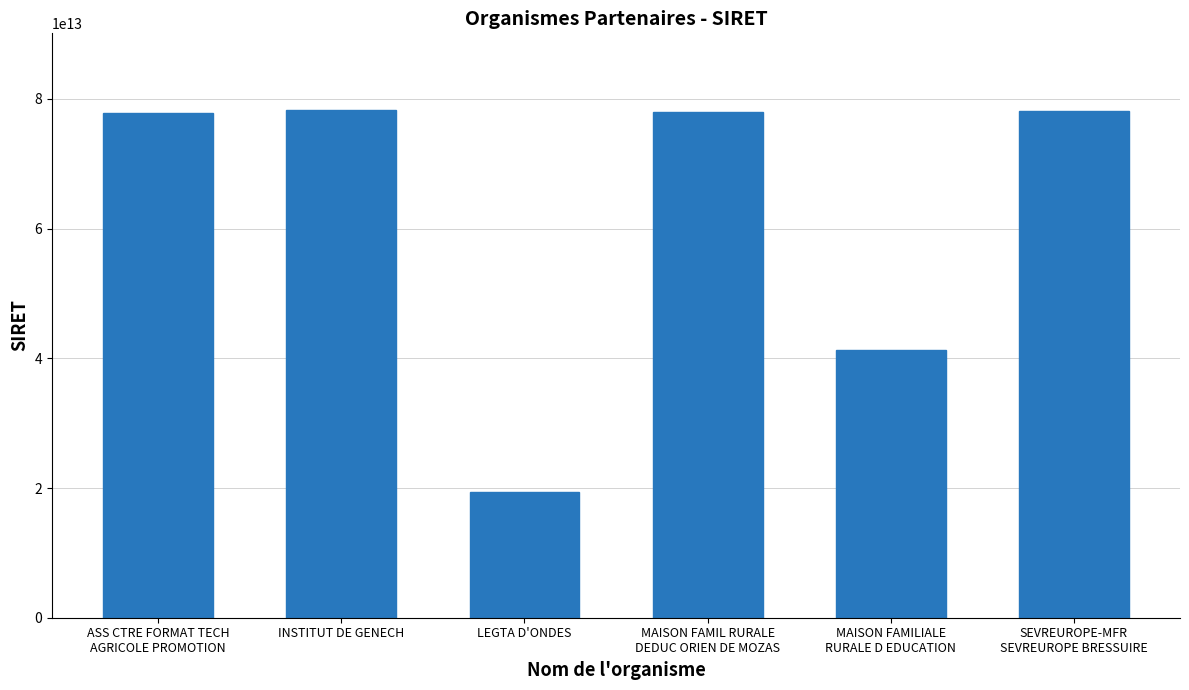

What is the difference between the maximum and minimum values?

59051384599994